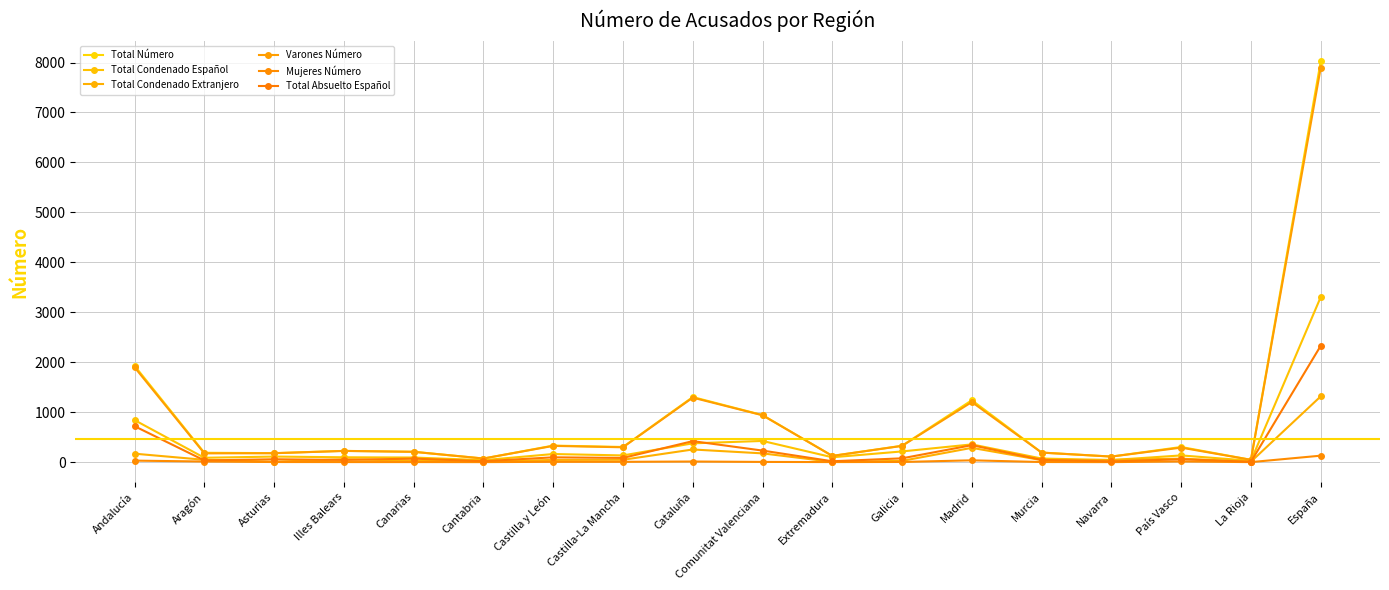

What is the label of the 7th point from the right?

Galicia